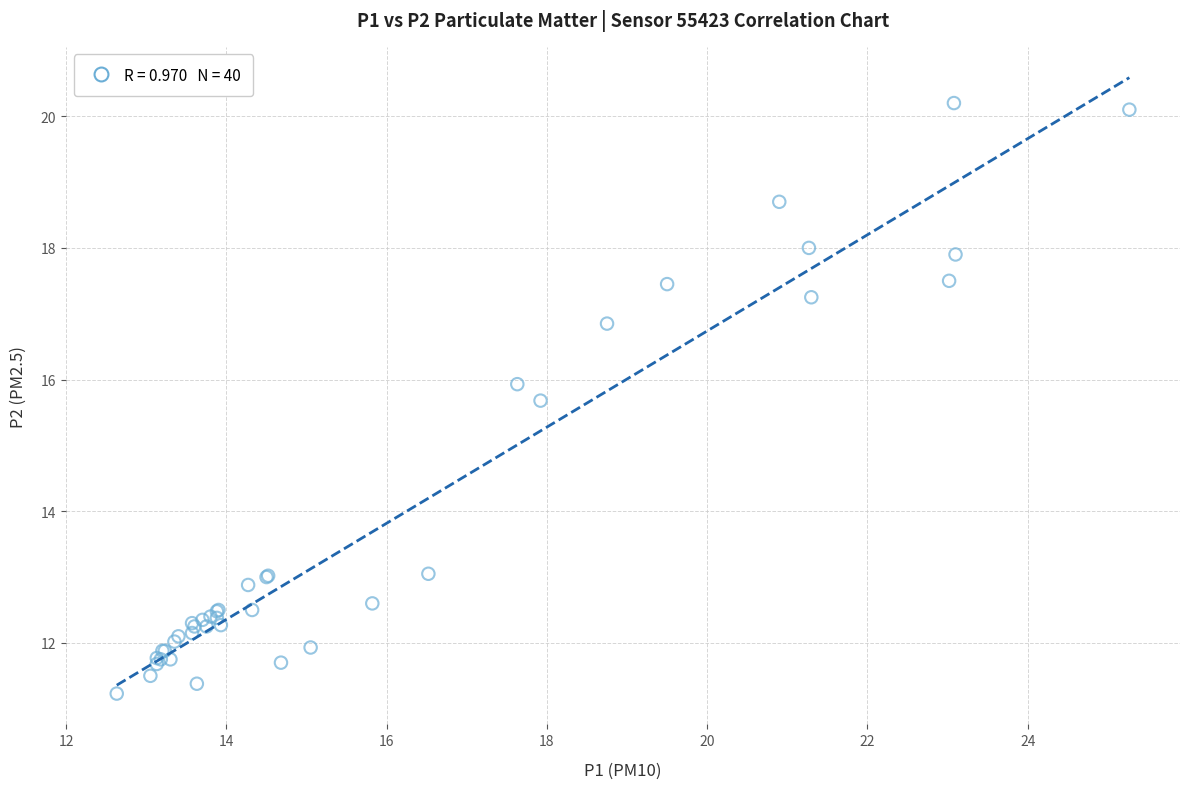

What Y value in the scatter plot is closest to 15?

15.7